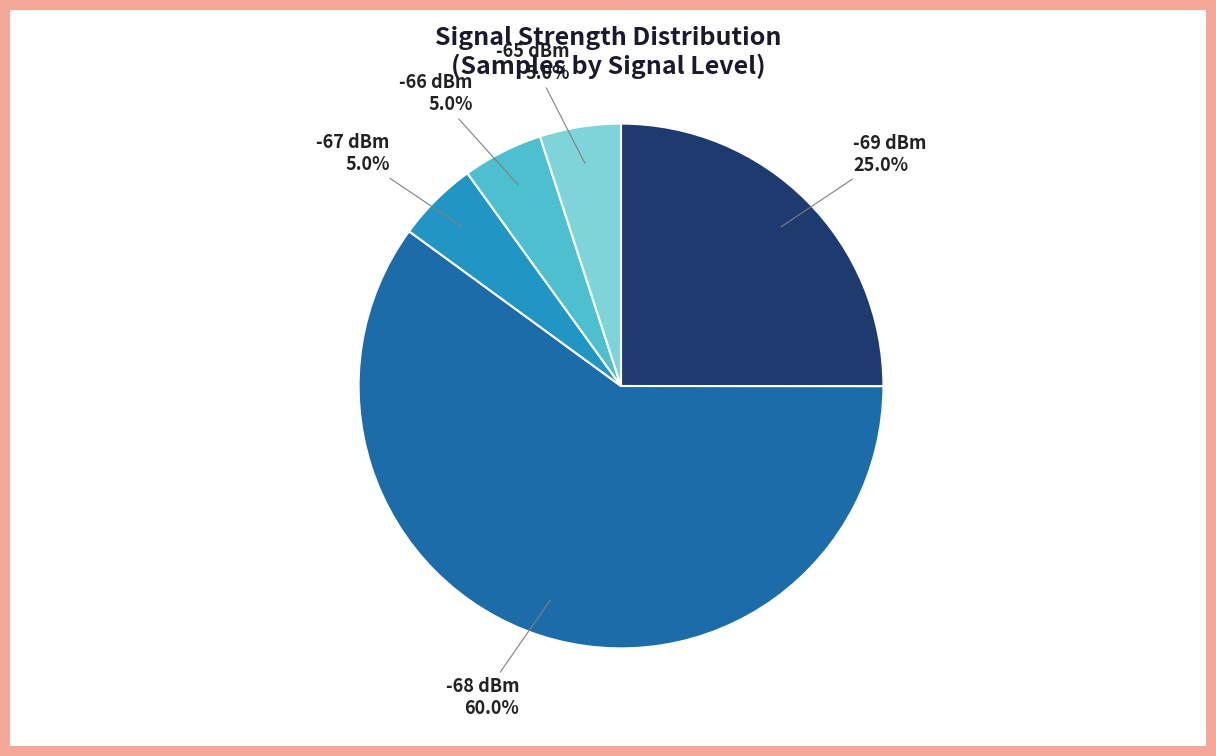

Is there a majority slice in this chart?

Yes